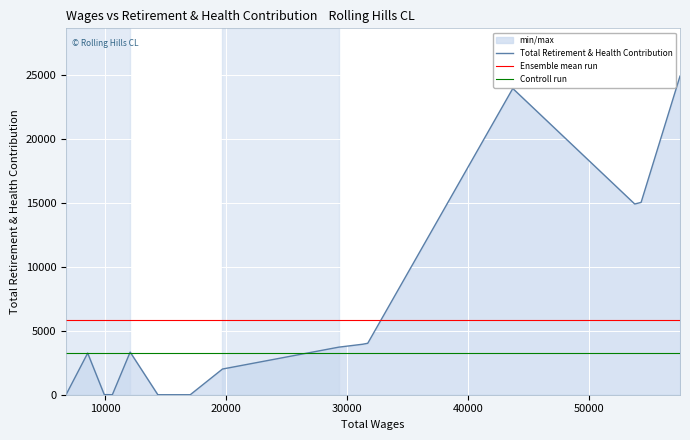

What is the sum of all values?

98966